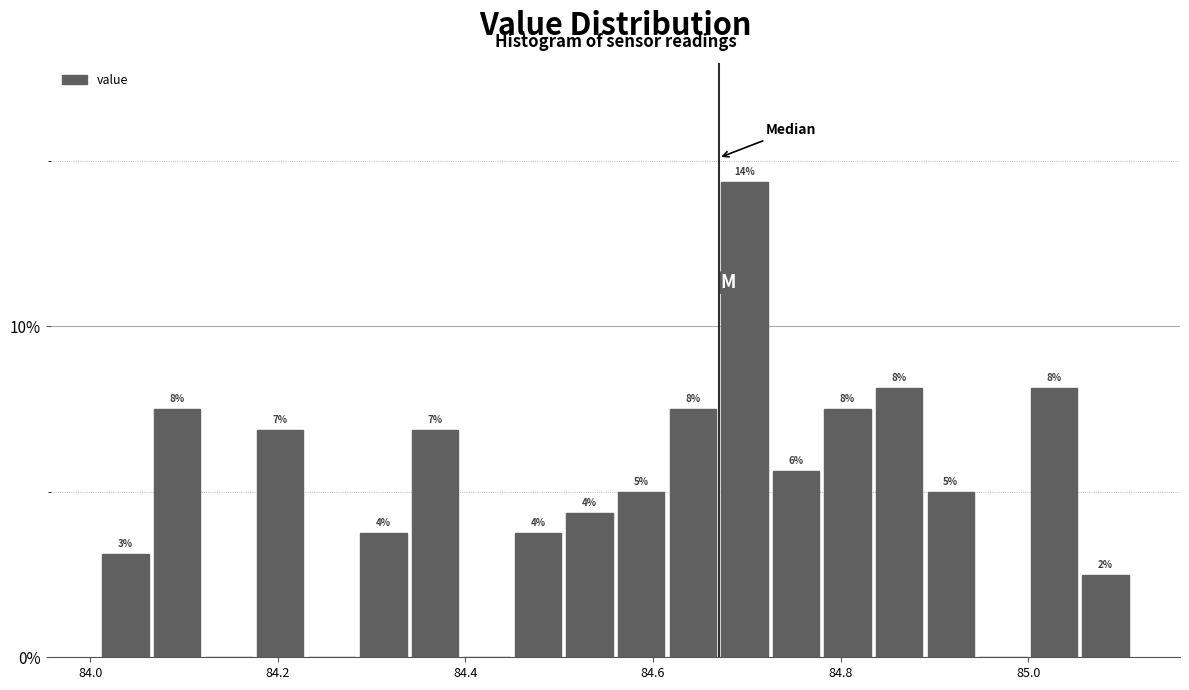

Read against the x-axis, roughly where is the centre of the tallest bar?

84.70